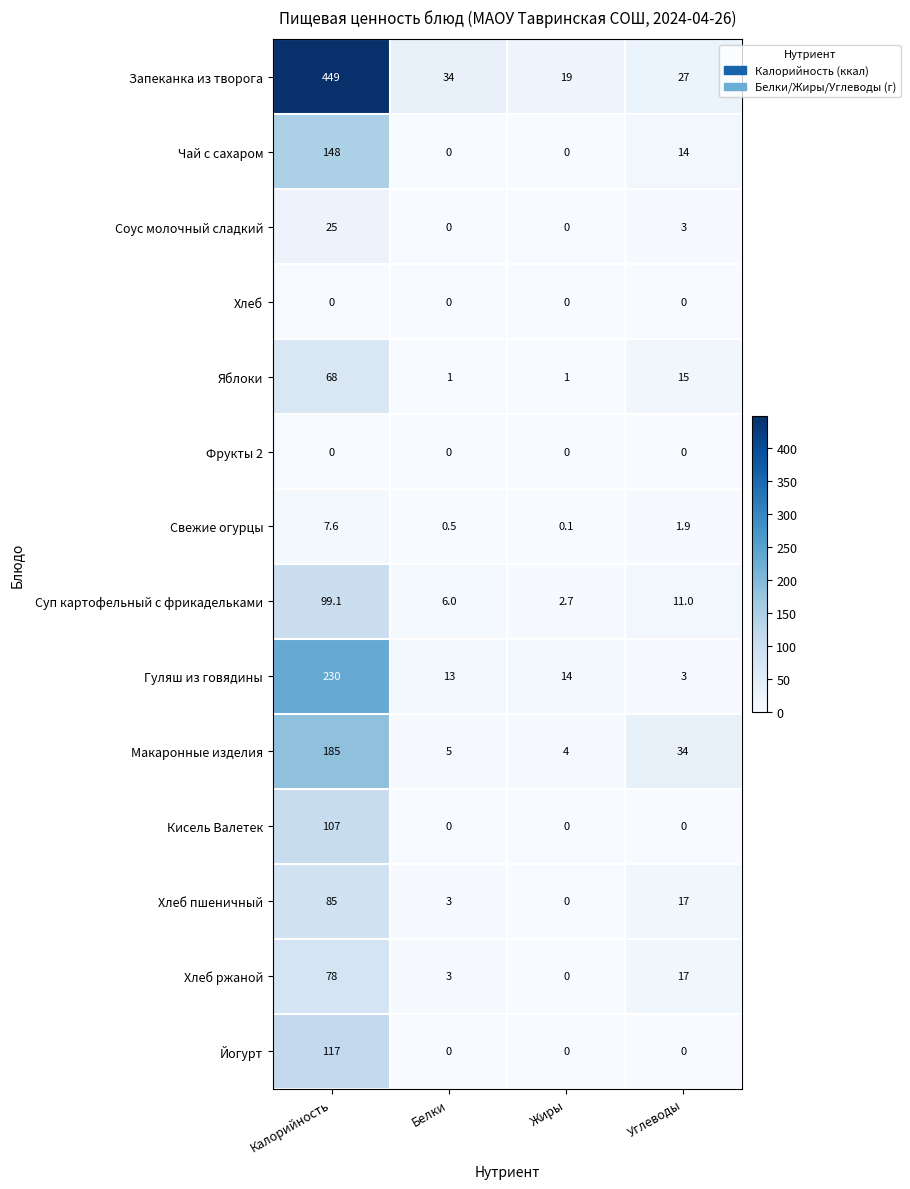

Which series changed the most between Белки and Жиры?

Запеканка из творога